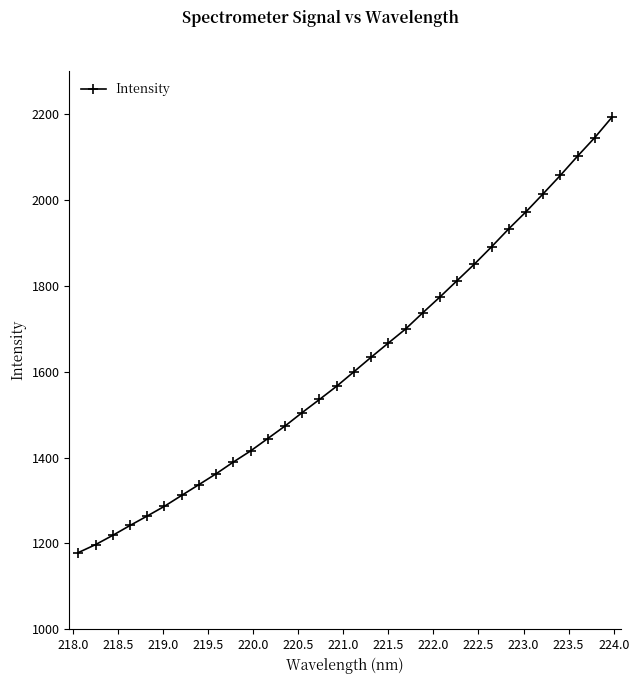

Reading left to right, list all the values displayed in this chart.

1178.8	1197.3	1219.0	1241.9	1264.0	1286.7	1312.0	1337.1	1362.4	1389.7	1415.5	1444.5	1473.6	1505.0	1535.3	1566.3	1599.8	1633.7	1666.8	1699.3	1737.2	1774.0	1812.3	1850.4	1890.8	1932.7	1972.3	2014.3	2057.1	2101.9	2145.1	2192.5